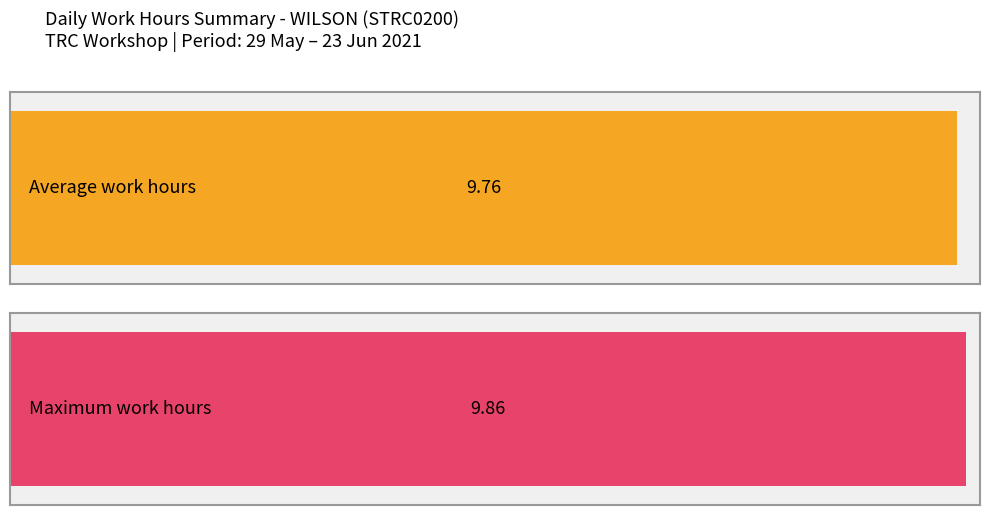

Does the chart contain any negative values?

No